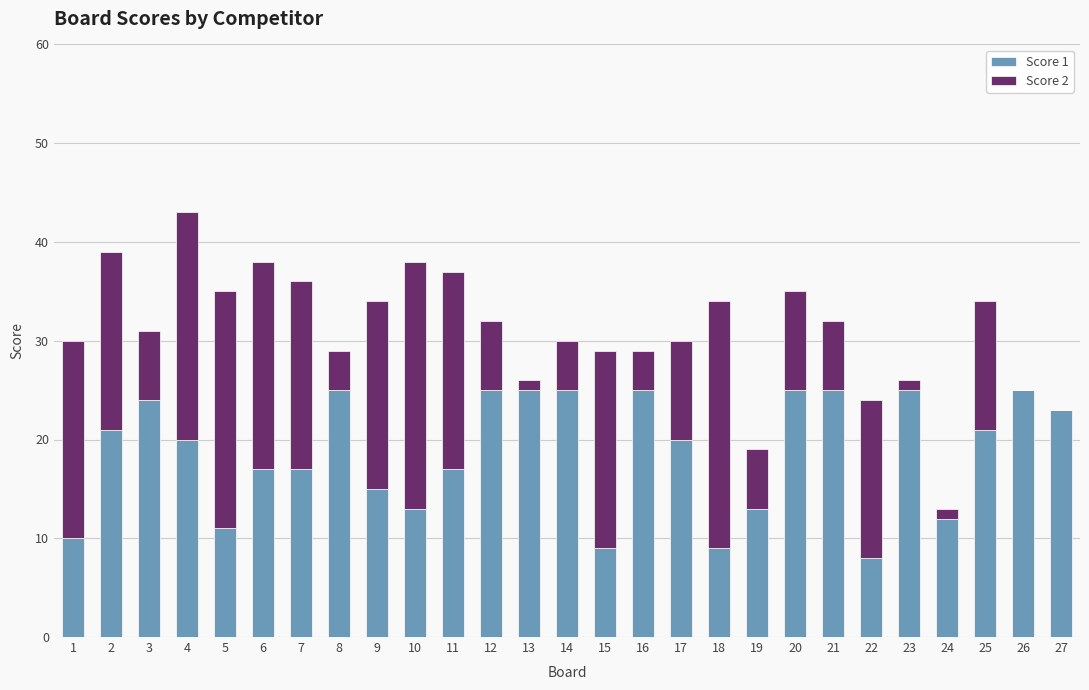

At which category is the sum across all series the highest?

4